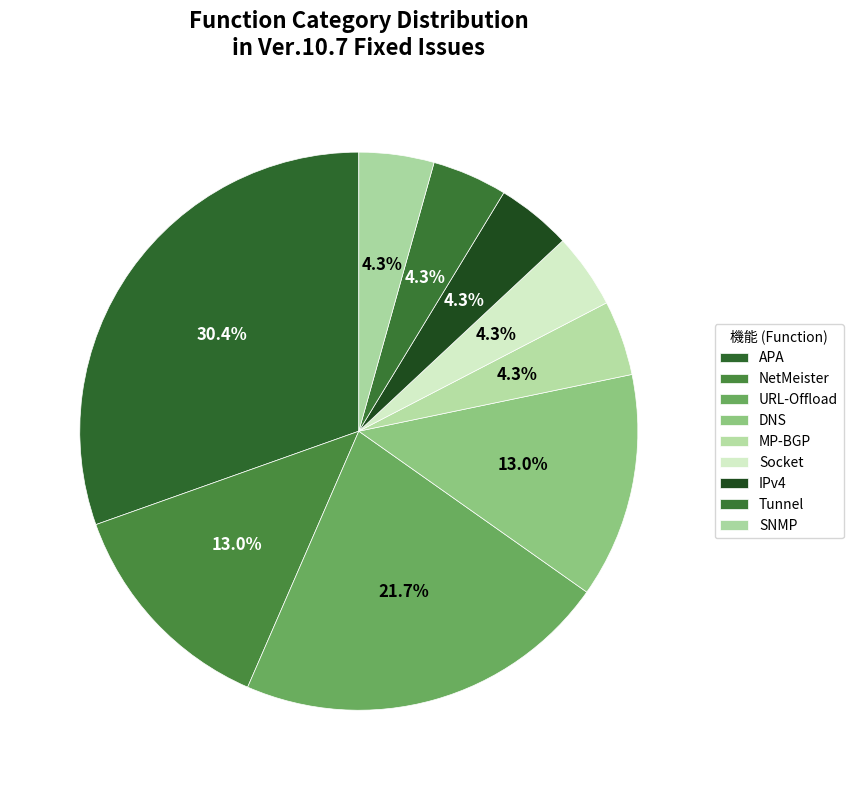

How many segments does this pie chart have?

9